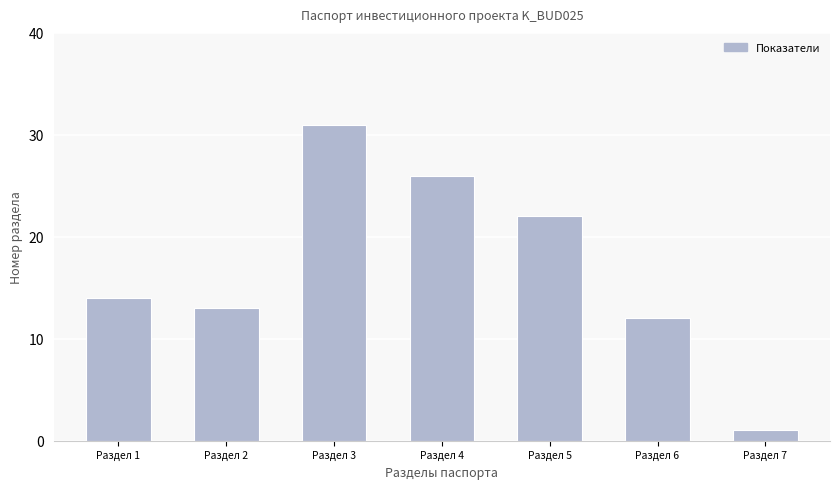

Reading right to left, extract all data points from this chart.

Раздел 7=1	Раздел 6=12	Раздел 5=22	Раздел 4=26	Раздел 3=31	Раздел 2=13	Раздел 1=14